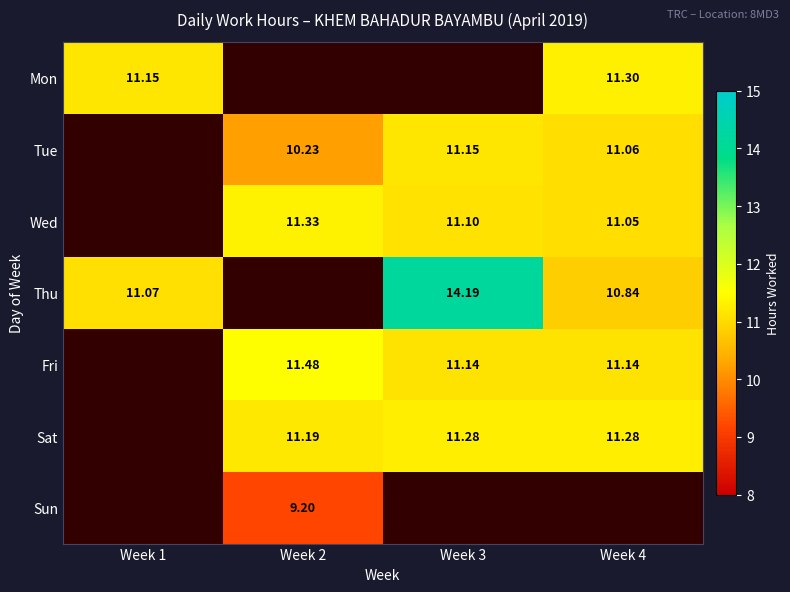

What is the total value across all series at Week 1?

22.2